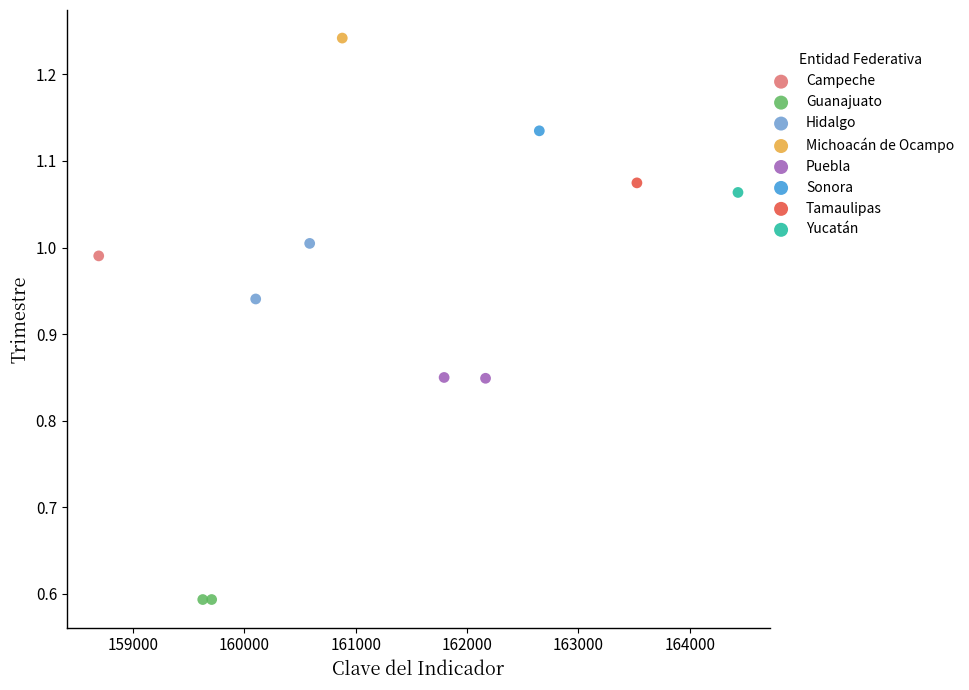

What are all the series names shown in the legend?

Campeche, Guanajuato, Hidalgo, Michoacán de Ocampo, Puebla, Sonora, Tamaulipas, Yucatán